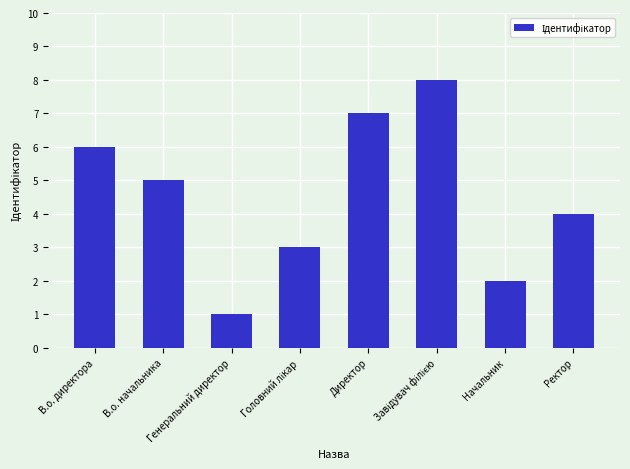

What is the greatest value displayed?

8